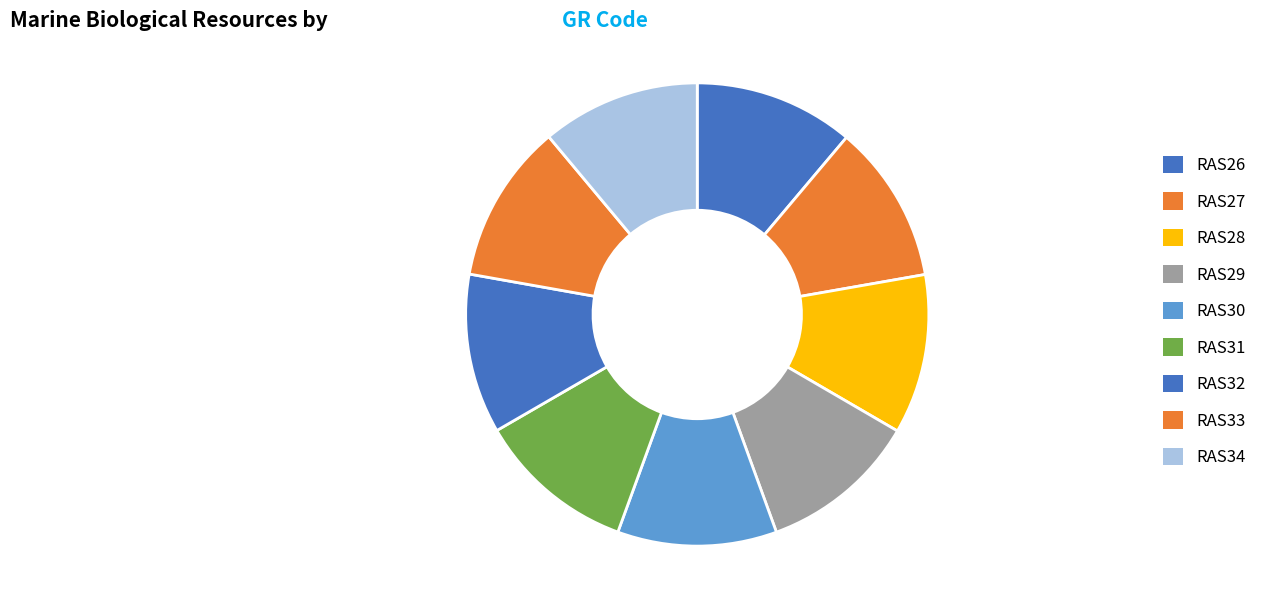

Which has a higher value, RAS28 or RAS34?

RAS28